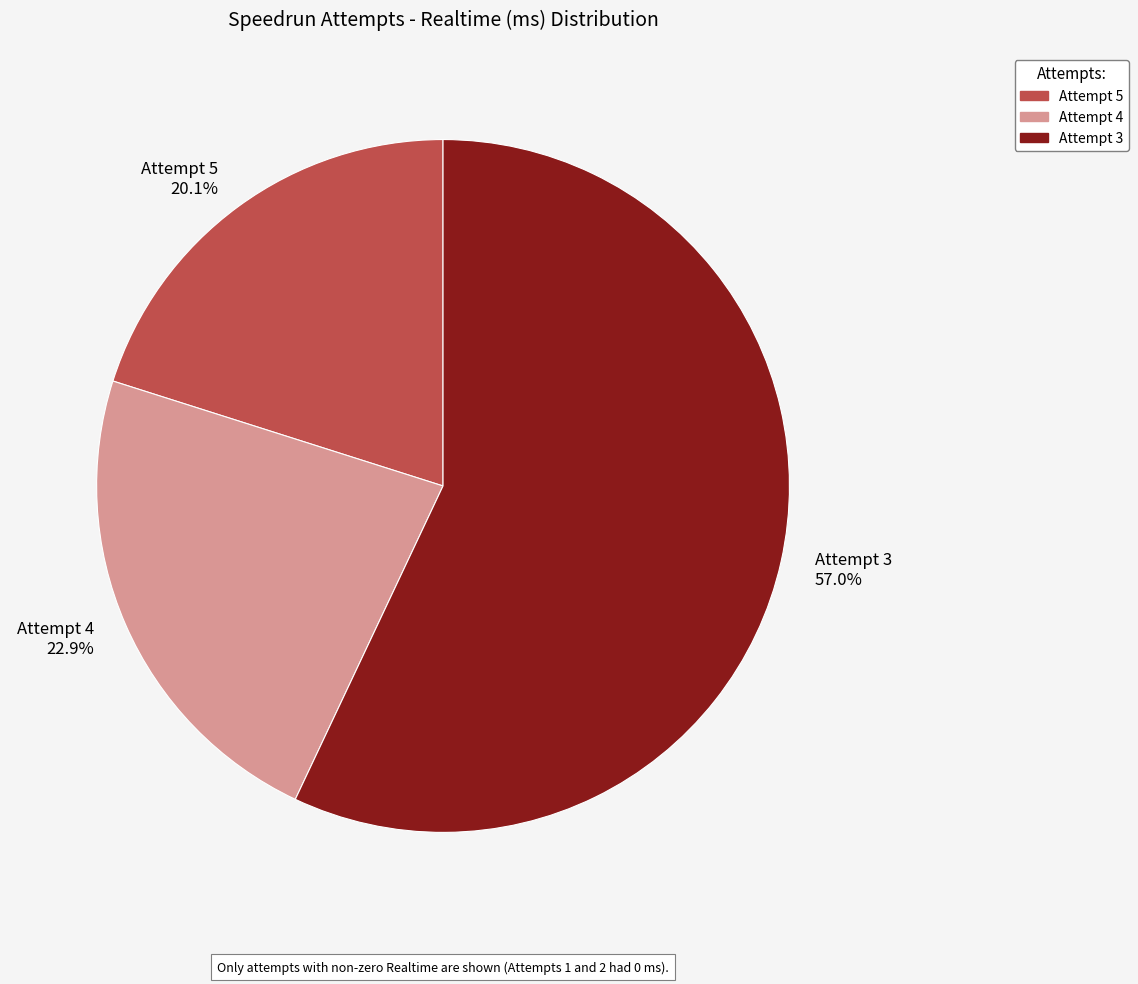

Count the number of slices in the pie.

3